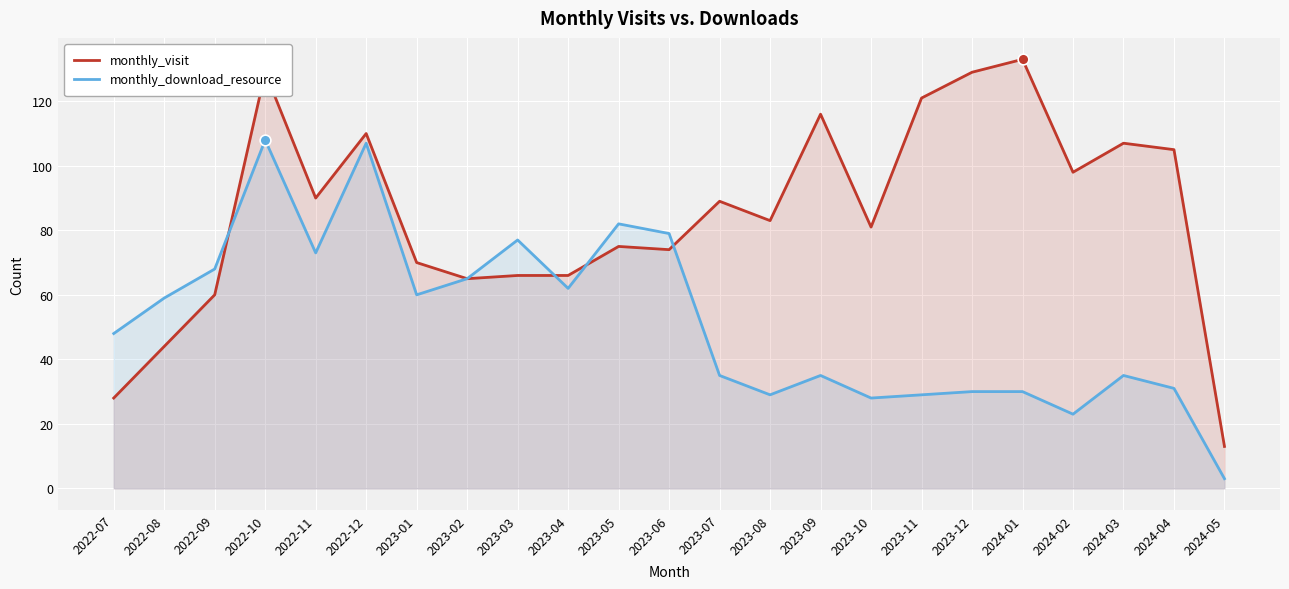

At which category is the sum across all series the highest?

2022-10